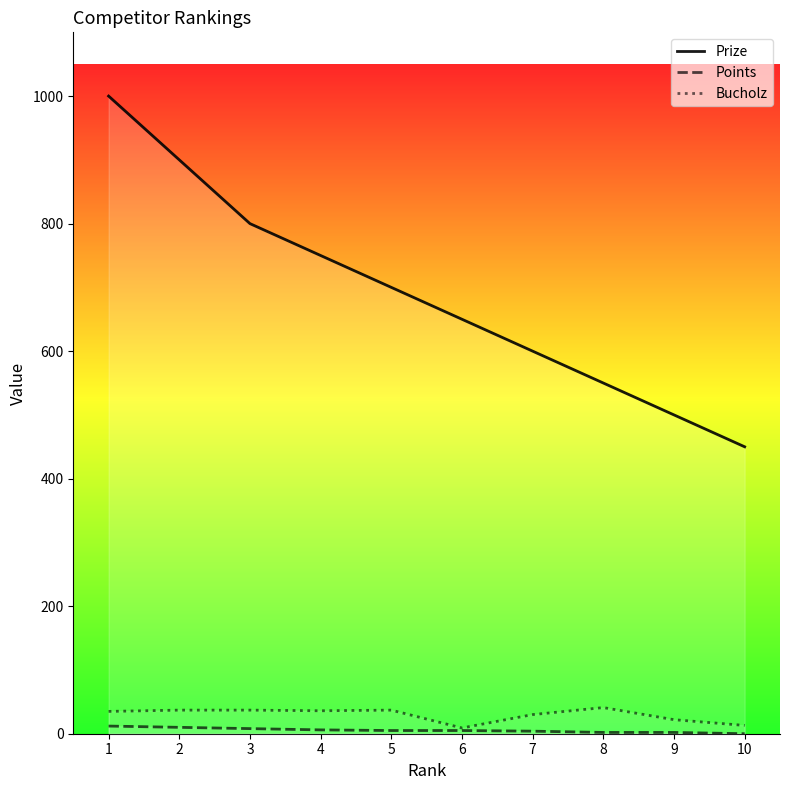

Which category has the highest value across all series?

1